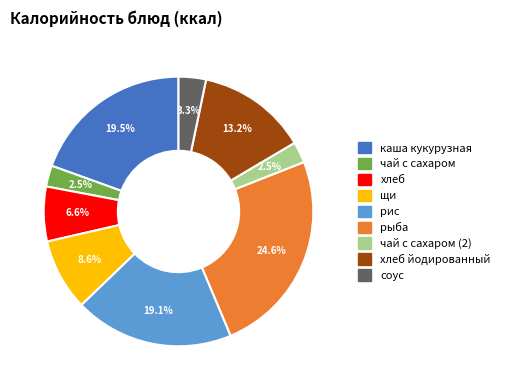

Does any single category account for the majority?

No